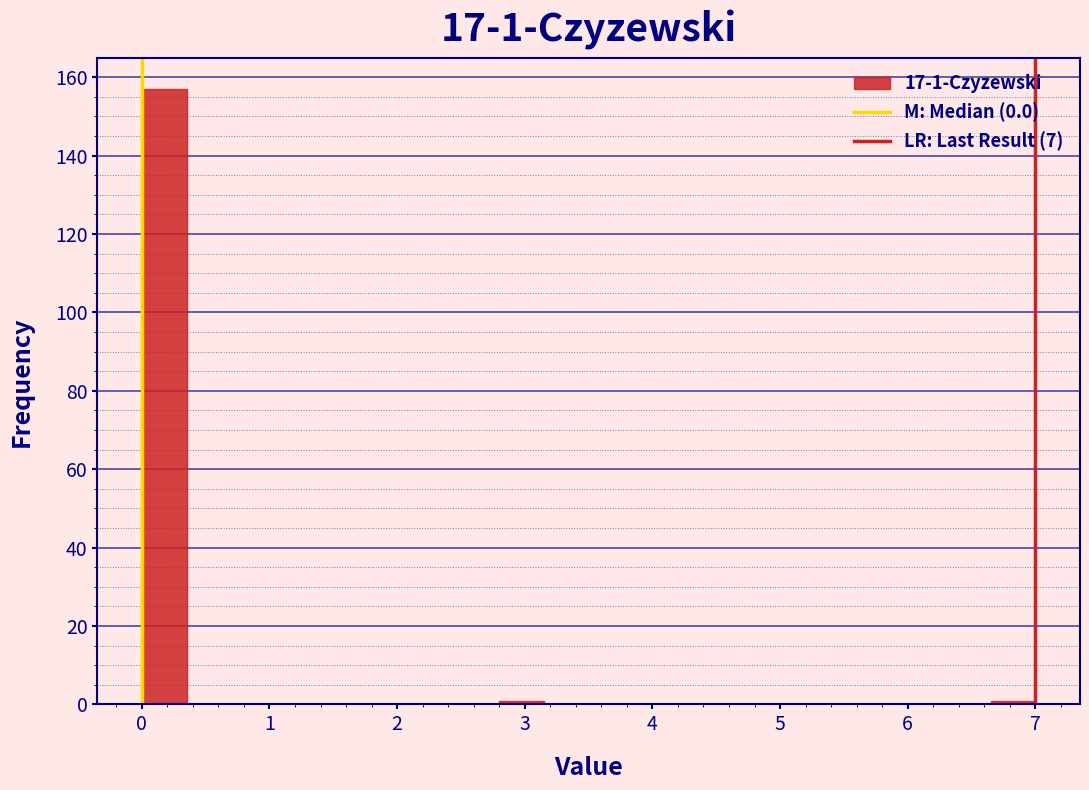

Read against the x-axis, roughly where is the centre of the tallest bar?

0.2